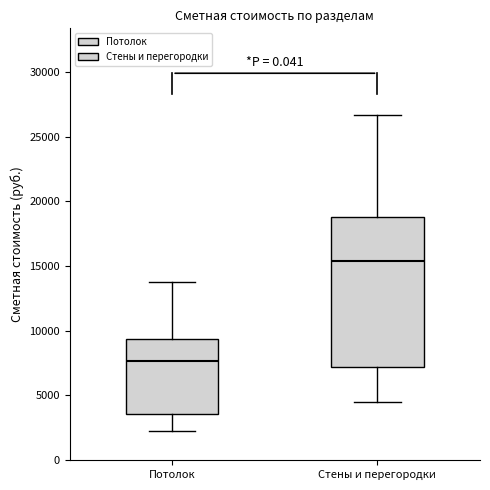

Reading left to right, transcribe this box plot: for each box, give where its median line is, the range the box spans, and where its two whiskers end, as read against the y-axis. The values are not printed on the chart, so give them approximately, as read against the axis.

Потолок: median 7500, box 3500 to 9500, whiskers 2000 to 13500
Стены и перегородки: median 15500, box 7000 to 19000, whiskers 4500 to 26500